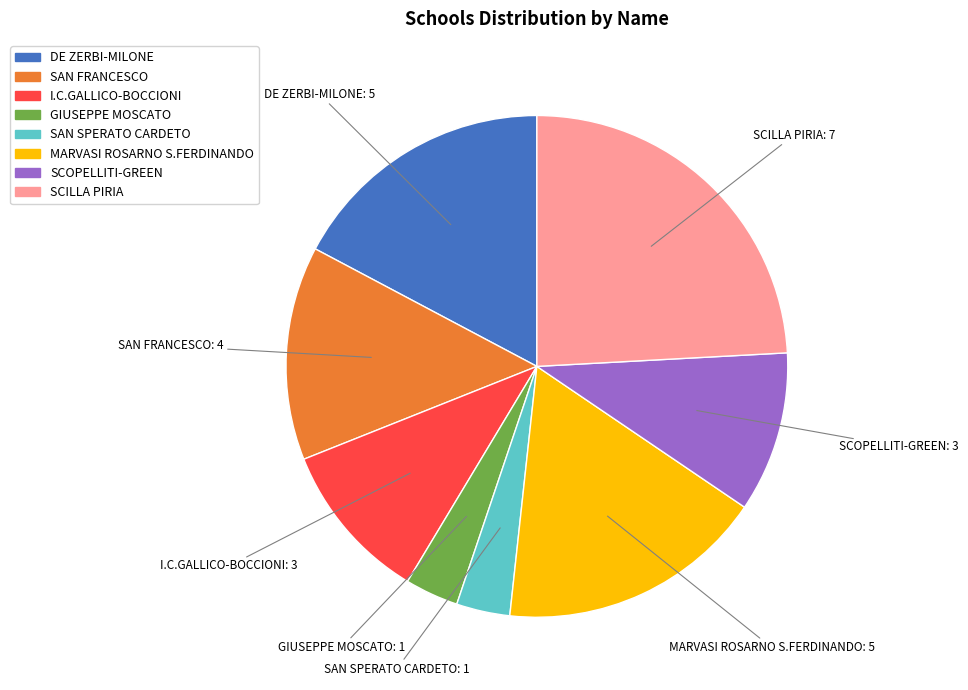

Approximately how many times larger is the value at I.C.GALLICO-BOCCIONI compared to SCOPELLITI-GREEN?

1.0